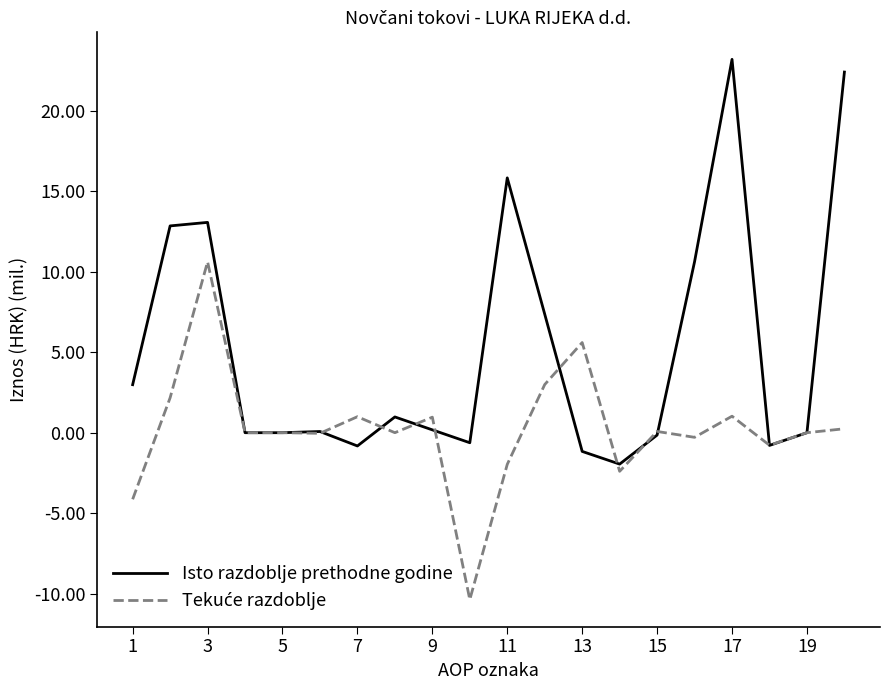

What is the minimum value for Isto razdoblje prethodne godine?

-2.0